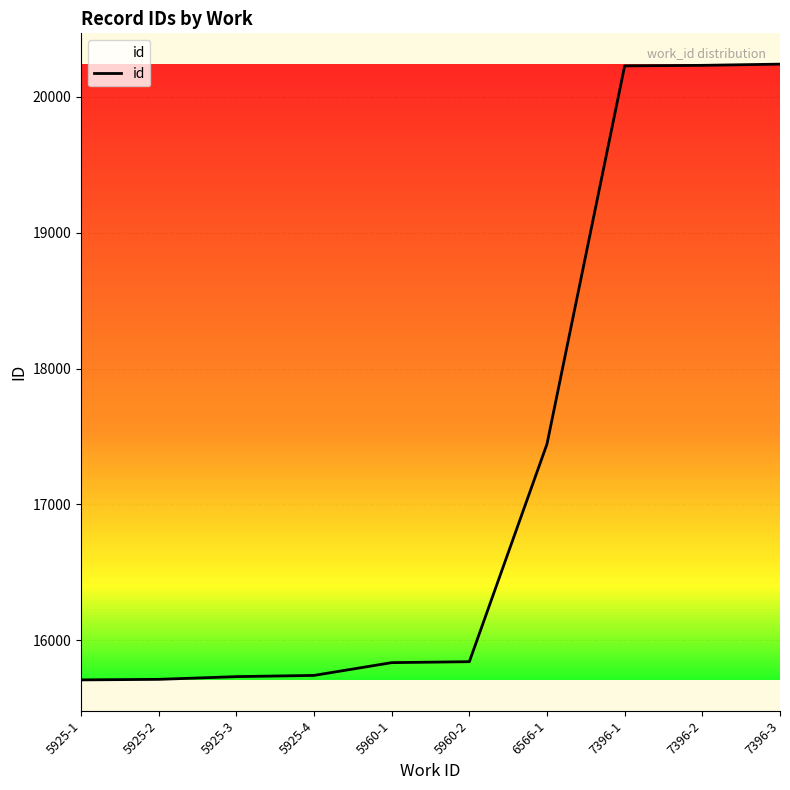

Does the chart have visible grid lines?

Yes